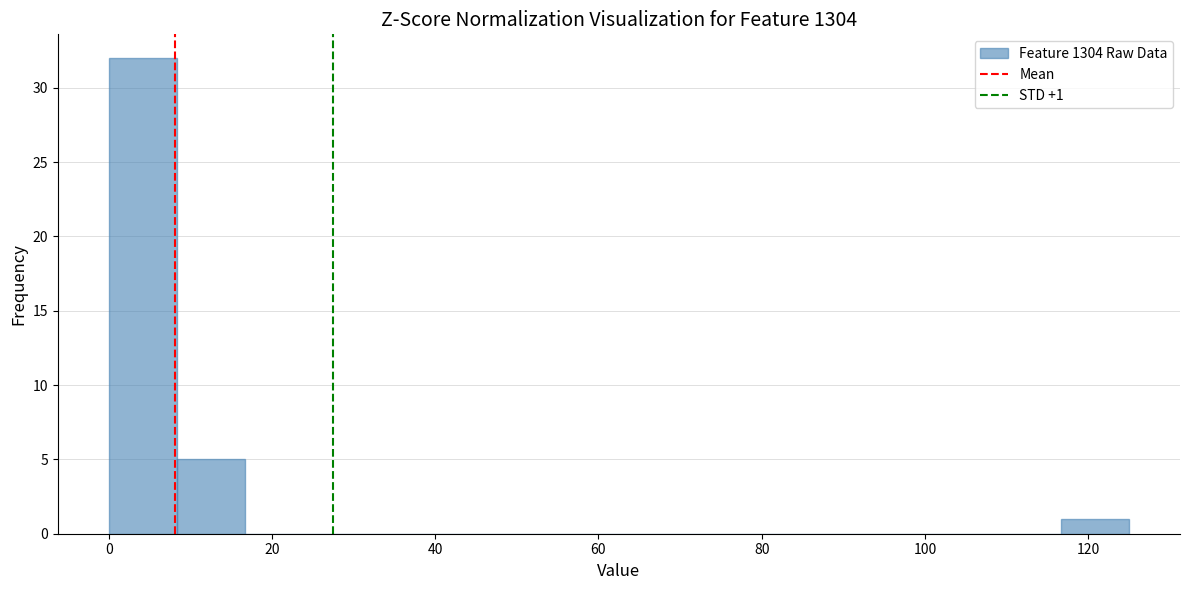

Which range on the x-axis has the tallest bar?

0 to 8